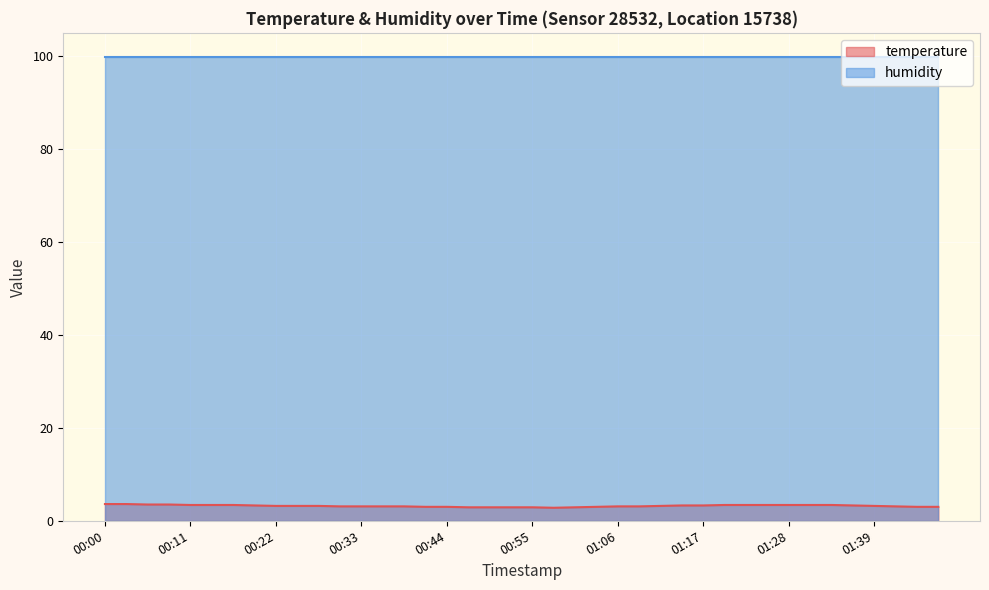

Does the chart display data point markers on the line(s)?

No